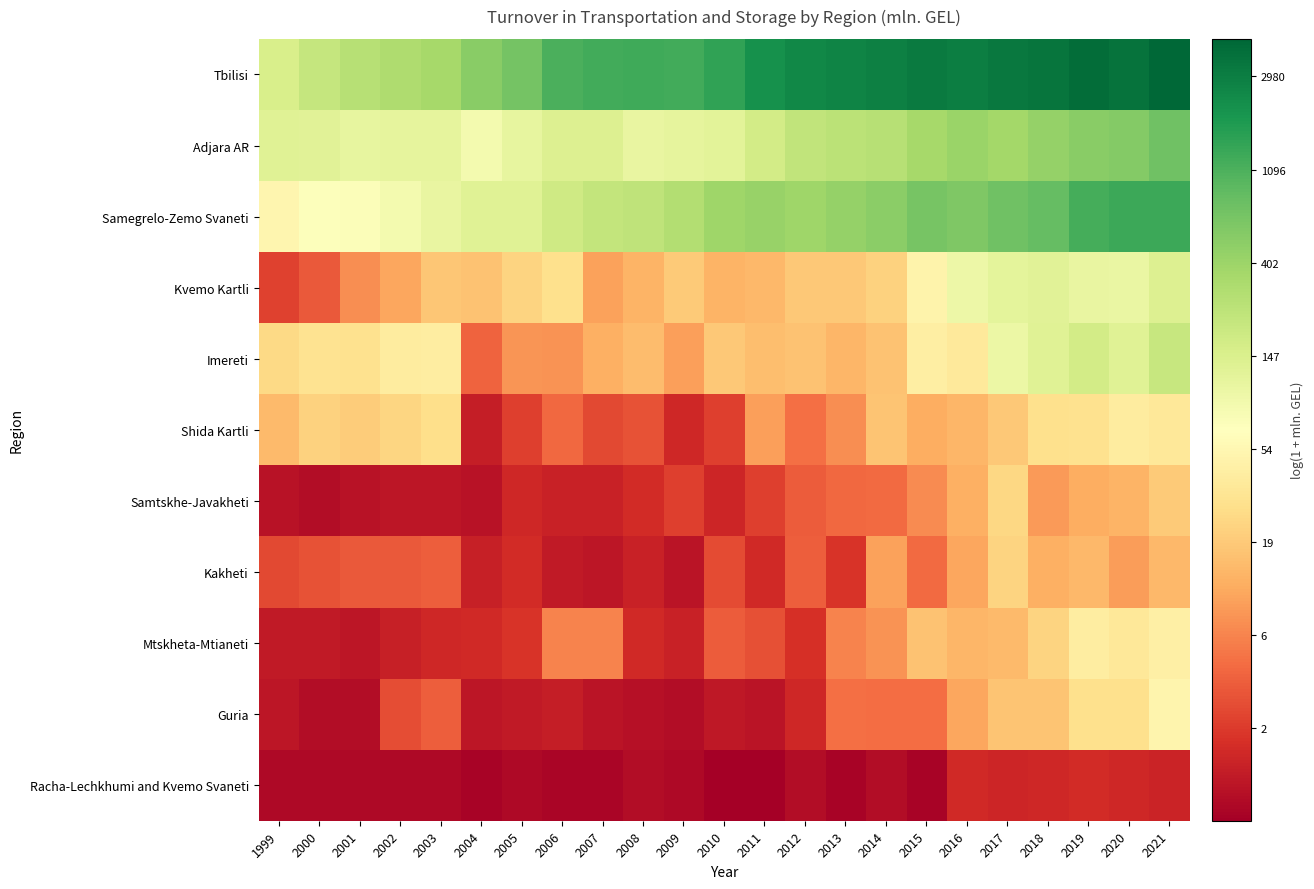

Reading right to left, what are all the values shown in this chart?

Tbilisi: 2021=8.4	2020=8.2	2019=8.3	2018=8.1	2017=8.1	2016=8.0	2015=8.1	2014=8.0	2013=7.9	2012=7.8	2011=7.7	2010=7.3	2009=7.1	2008=7.2	2007=7.1	2006=7.0	2005=6.5	2004=6.3	2003=5.9	2002=5.7	2001=5.6	2000=5.4	1999=5.0
Adjara AR: 2021=6.6	2020=6.3	2019=6.2	2018=6.1	2017=5.9	2016=6.0	2015=5.9	2014=5.6	2013=5.5	2012=5.5	2011=5.1	2010=4.8	2009=4.8	2008=4.7	2007=4.9	2006=4.9	2005=4.7	2004=4.4	2003=4.7	2002=4.7	2001=4.7	2000=4.8	1999=4.9
Samegrelo-Zemo Svaneti: 2021=7.2	2020=7.2	2019=7.1	2018=6.7	2017=6.6	2016=6.4	2015=6.5	2014=6.2	2013=6.1	2012=5.9	2011=6.0	2010=6.0	2009=5.7	2008=5.5	2007=5.4	2006=5.2	2005=4.9	2004=4.9	2003=4.7	2002=4.4	2001=4.3	2000=4.3	1999=4.0
Kvemo Kartli: 2021=5.0	2020=4.7	2019=4.7	2018=4.9	2017=4.8	2016=4.6	2015=3.9	2014=3.1	2013=3.0	2012=3.0	2011=2.7	2010=2.7	2009=3.0	2008=2.6	2007=2.4	2006=3.4	2005=3.2	2004=2.9	2003=2.9	2002=2.4	2001=2.1	2000=1.4	1999=1.1
Imereti: 2021=5.3	2020=4.9	2019=5.1	2018=4.9	2017=4.6	2016=3.6	2015=3.8	2014=2.9	2013=2.7	2012=2.9	2011=2.8	2010=3.0	2009=2.4	2008=2.8	2007=2.6	2006=2.2	2005=2.2	2004=1.6	2003=3.7	2002=3.7	2001=3.4	2000=3.5	1999=3.3
Shida Kartli: 2021=3.6	2020=3.7	2019=3.4	2018=3.4	2017=3.0	2016=2.7	2015=2.5	2014=2.9	2013=2.1	2012=1.7	2011=2.4	2010=1.1	2009=0.7	2008=1.3	2007=1.2	2006=1.6	2005=1.1	2004=0.5	2003=3.4	2002=3.2	2001=3.0	2000=3.1	1999=2.7
Samtskhe-Javakheti: 2021=3.0	2020=2.6	2019=2.5	2018=2.3	2017=3.2	2016=2.6	2015=2.1	2014=1.6	2013=1.6	2012=1.5	2011=1.1	2010=0.7	2009=1.1	2008=0.8	2007=0.6	2006=0.6	2005=0.7	2004=0.3	2003=0.4	2002=0.4	2001=0.3	2000=0.3	1999=0.3
Kakheti: 2021=2.7	2020=2.3	2019=2.7	2018=2.6	2017=3.2	2016=2.4	2015=1.7	2014=2.4	2013=0.9	2012=1.5	2011=0.7	2010=1.2	2009=0.4	2008=0.6	2007=0.4	2006=0.5	2005=0.8	2004=0.6	2003=1.5	2002=1.4	2001=1.4	2000=1.3	1999=1.2
Mtskheta-Mtianeti: 2021=3.8	2020=3.6	2019=3.7	2018=3.2	2017=2.8	2016=2.7	2015=2.9	2014=2.2	2013=2.0	2012=0.8	2011=1.3	2010=1.4	2009=0.6	2008=0.7	2007=2.0	2006=2.0	2005=0.9	2004=0.7	2003=0.7	2002=0.6	2001=0.4	2000=0.5	1999=0.5
Guria: 2021=3.9	2020=3.4	2019=3.4	2018=2.9	2017=2.9	2016=2.5	2015=1.7	2014=1.7	2013=1.7	2012=0.7	2011=0.4	2010=0.5	2009=0.3	2008=0.3	2007=0.4	2006=0.5	2005=0.5	2004=0.4	2003=1.5	2002=1.3	2001=0.3	2000=0.3	1999=0.4
Racha-Lechkhumi and Kvemo Svaneti: 2021=0.6	2020=0.7	2019=0.8	2018=0.7	2017=0.7	2016=0.7	2015=0.1	2014=0.3	2013=0.1	2012=0.3	2011=0.0	2010=0.0	2009=0.2	2008=0.3	2007=0.1	2006=0.1	2005=0.2	2004=0.1	2003=0.2	2002=0.2	2001=0.2	2000=0.2	1999=0.2